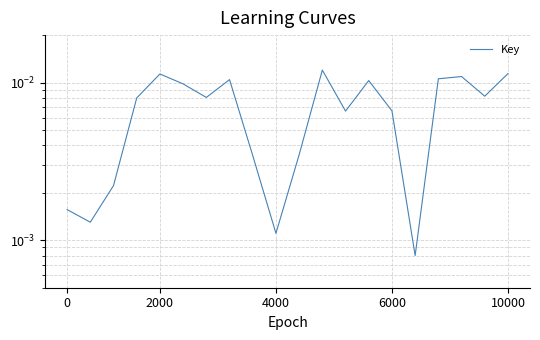

How many lines are shown in the chart?

1